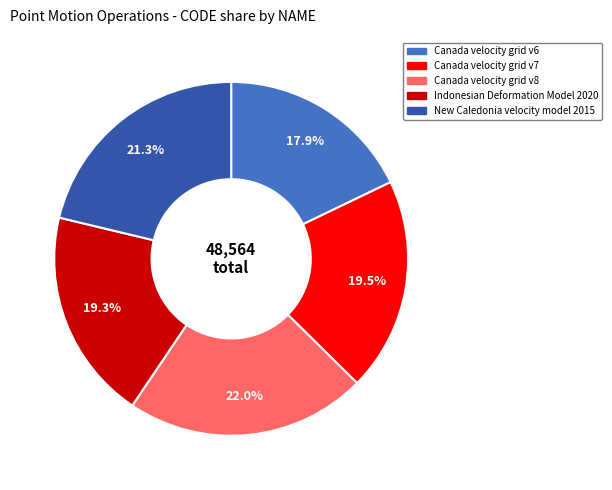

Between Canada velocity grid v6 and New Caledonia velocity model 2015, which is larger?

New Caledonia velocity model 2015